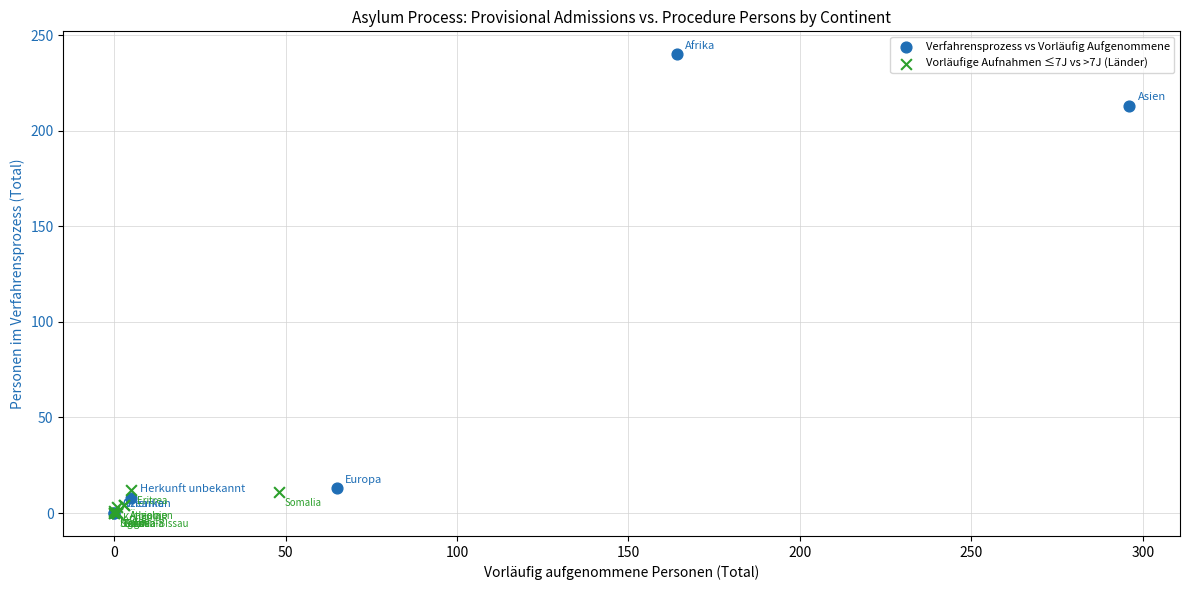

Which series reaches the maximum Y coordinate?

Verfahrensprozess vs Vorläufig Aufgenommene